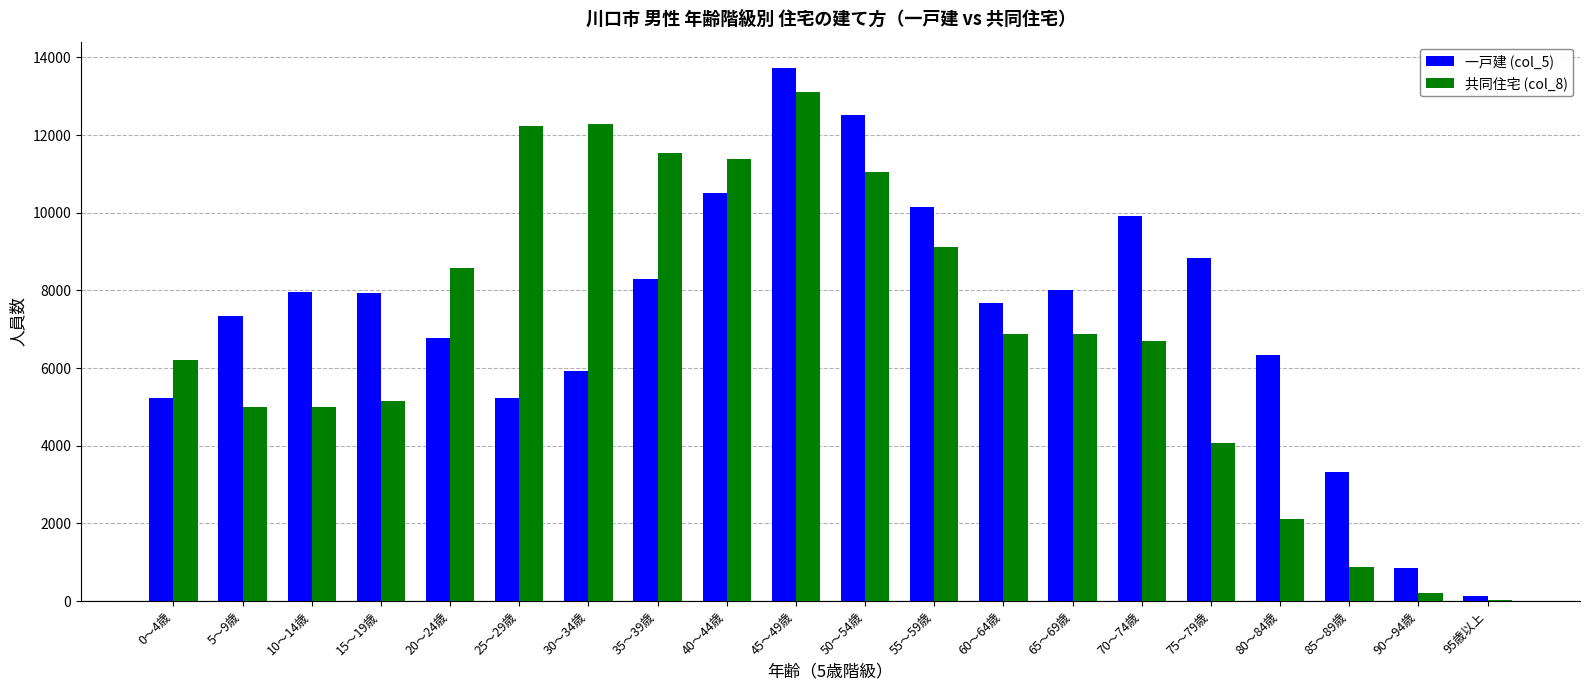

Are the bars horizontal?

No